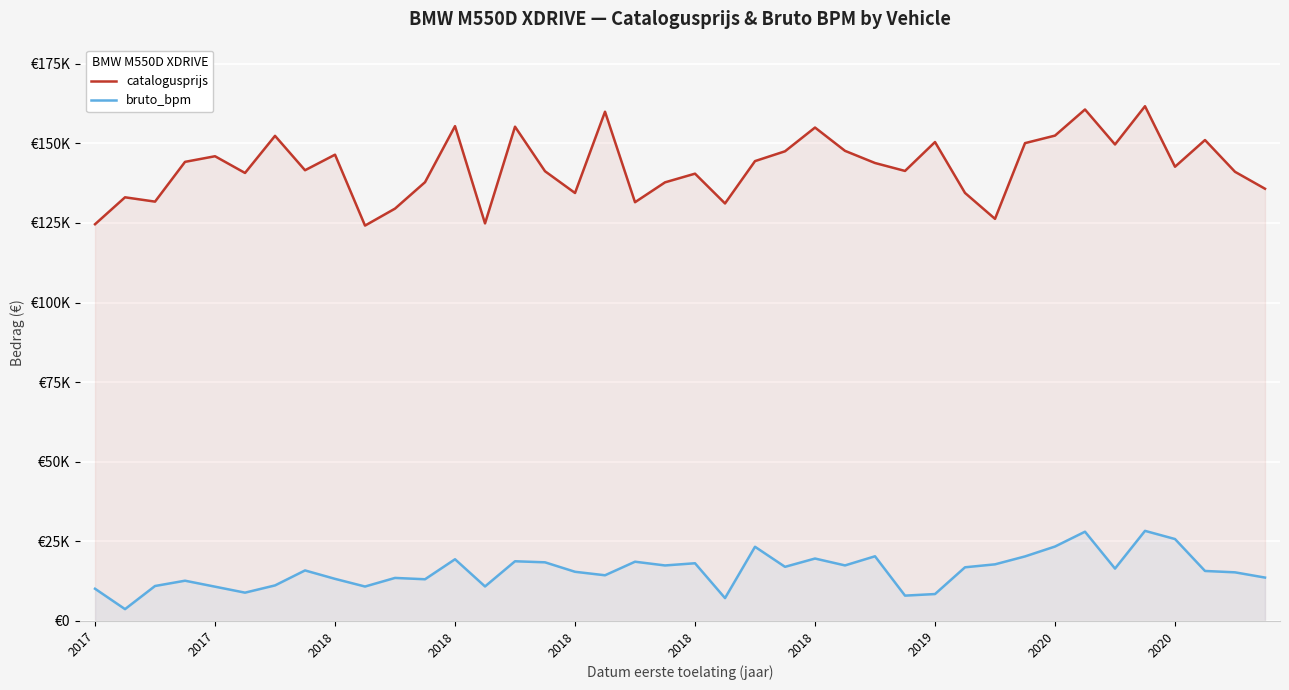

The value of catalogusprijs at 27 is 243796. True or false?

False